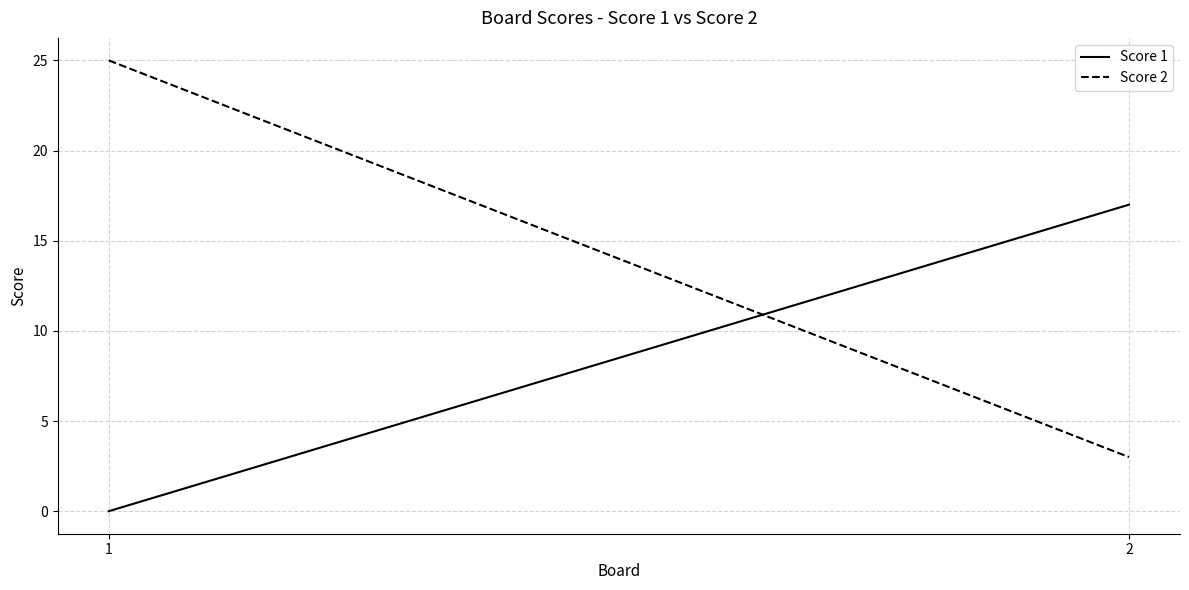

What are all the series names shown in the legend?

Score 1, Score 2